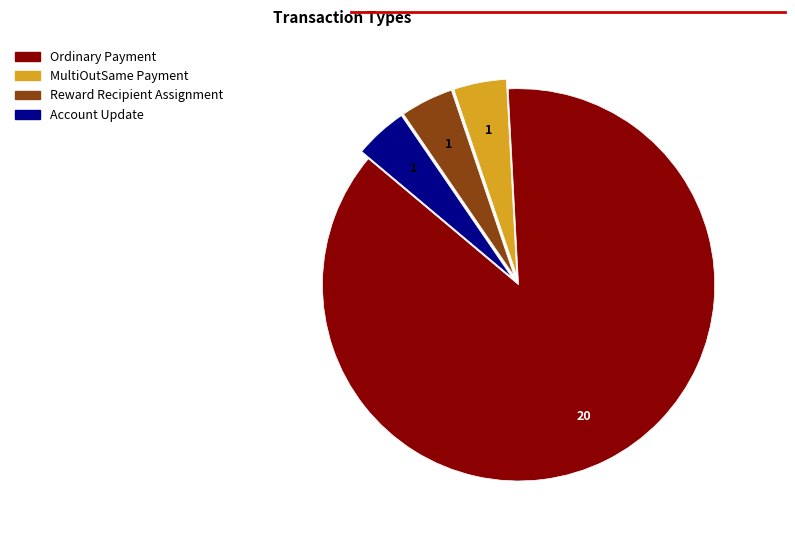

Which category accounts for the majority?

Ordinary Payment